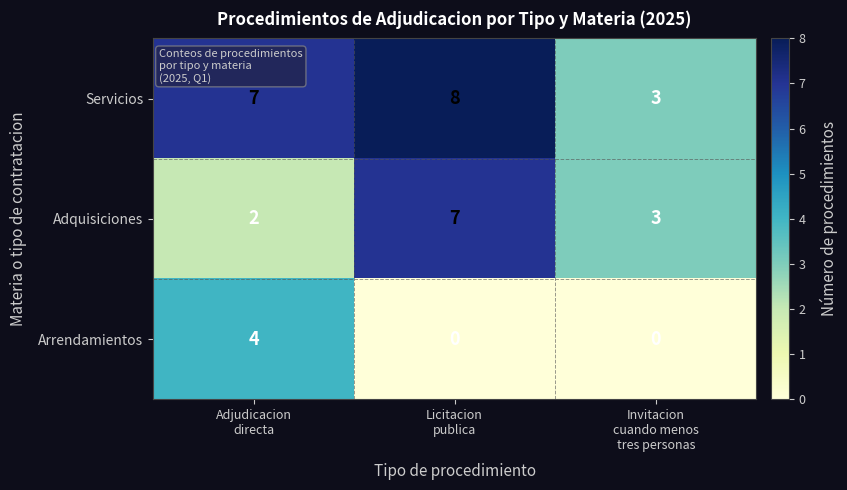

What is the total value across all series at Adjudicacion
directa?

13